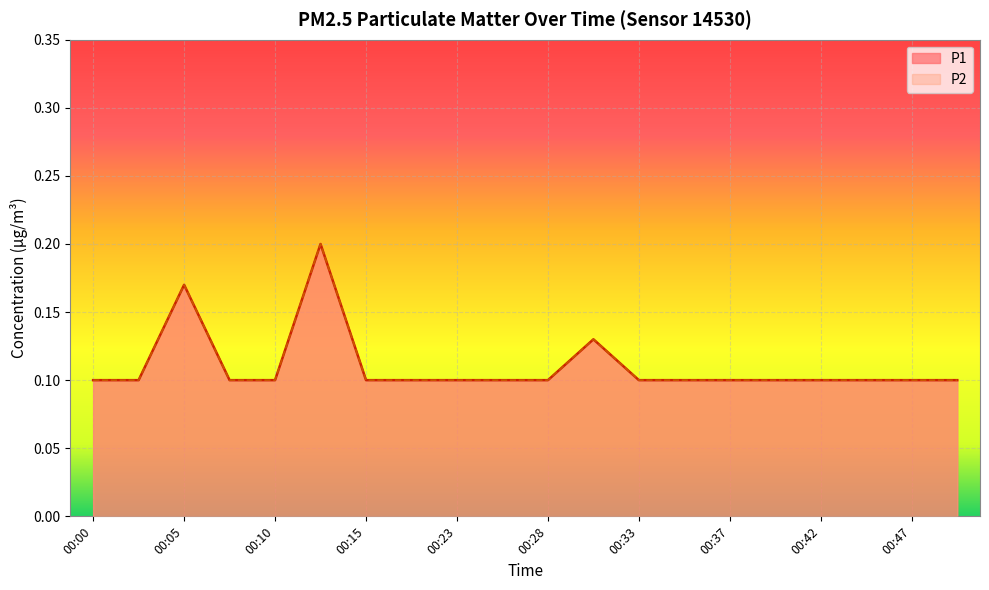

What is the maximum value shown in the chart?

0.2